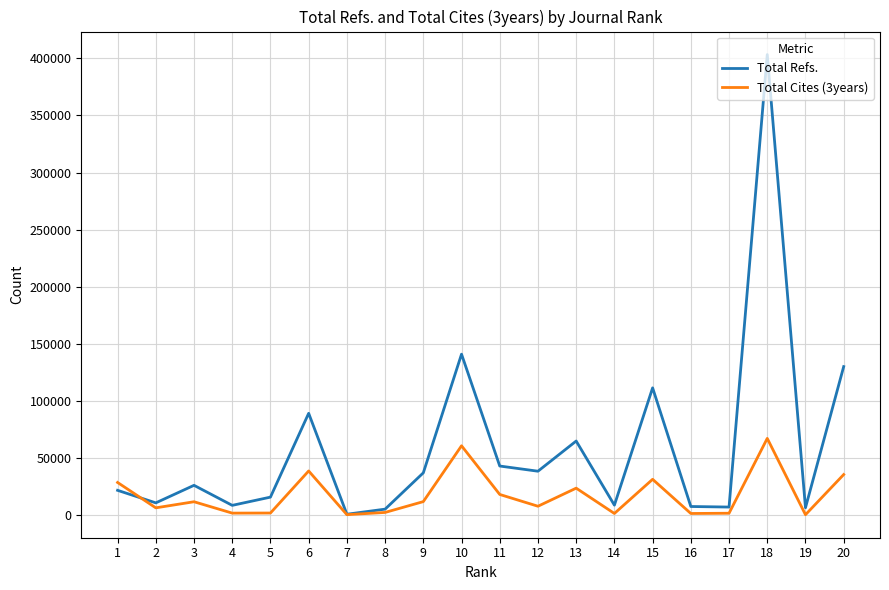

What is the smallest value displayed?

377